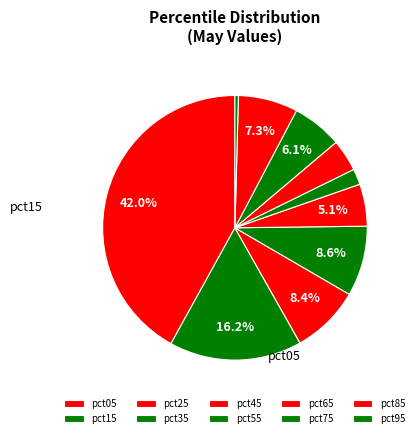

The pct85 slice represents 1% of the pie. True or false?

False